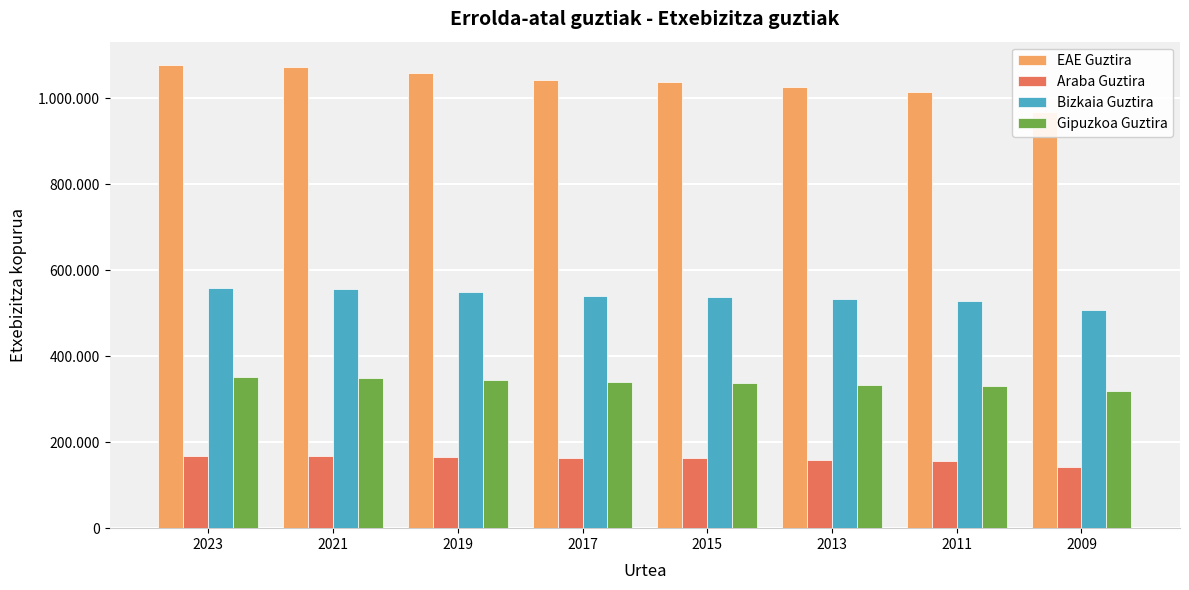

Reading left to right, transcribe all the data shown in this chart.

EAE Guztira: 1078112	1073954	1059465	1043590	1039136	1026352	1014099	969476
Araba Guztira: 168363	167832	165639	162985	162700	159686	156402	142571
Bizkaia Guztira: 558703	556159	548502	541178	538018	532667	527449	508138
Gipuzkoa Guztira: 351046	349963	345324	339427	338418	333999	330248	318767